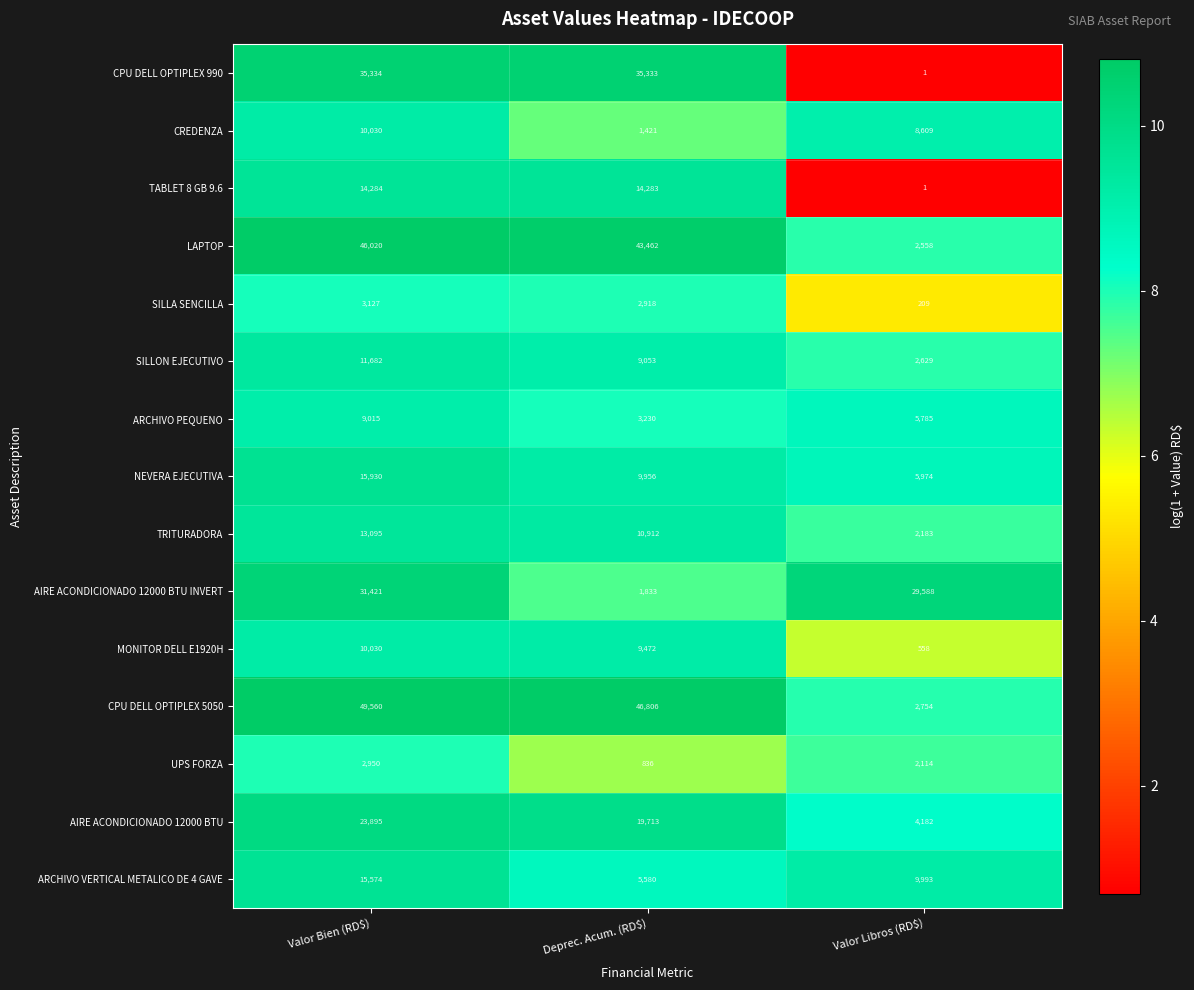

Count the number of categories in the chart.

3